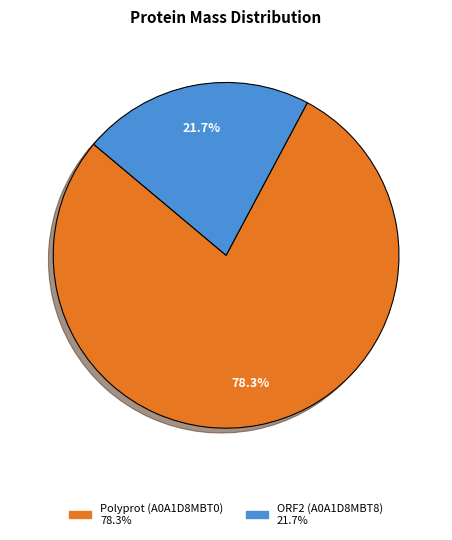

Does any single category account for the majority?

Yes